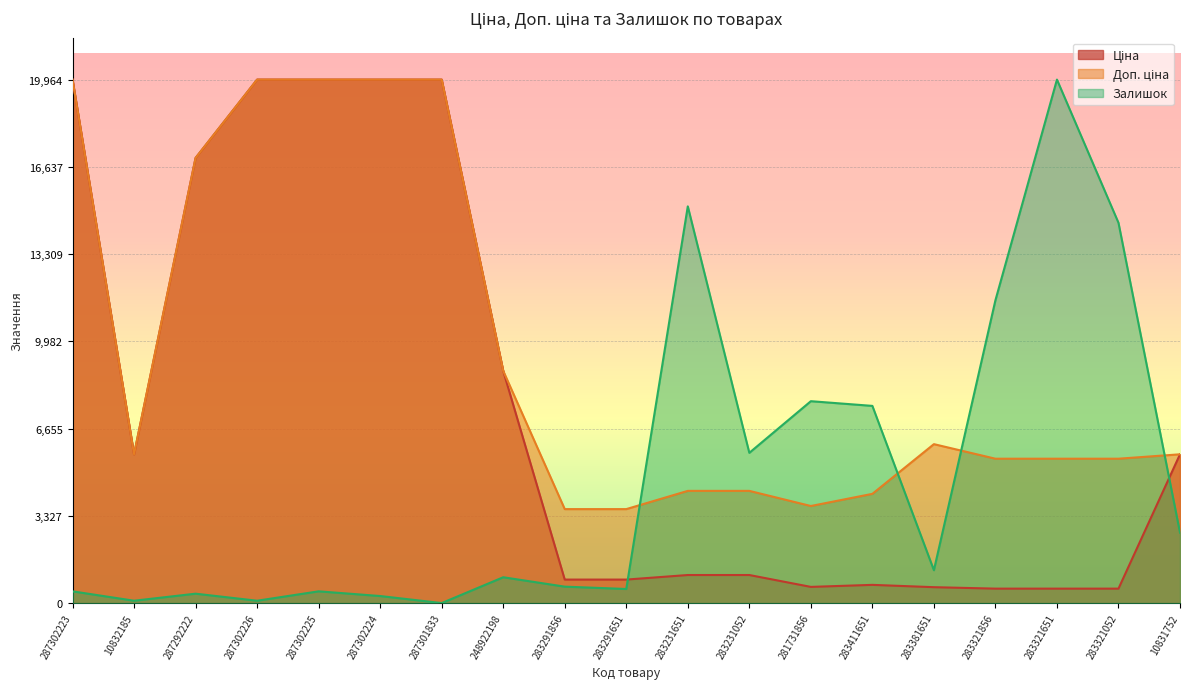

What is the maximum value shown in the chart?

19964.2